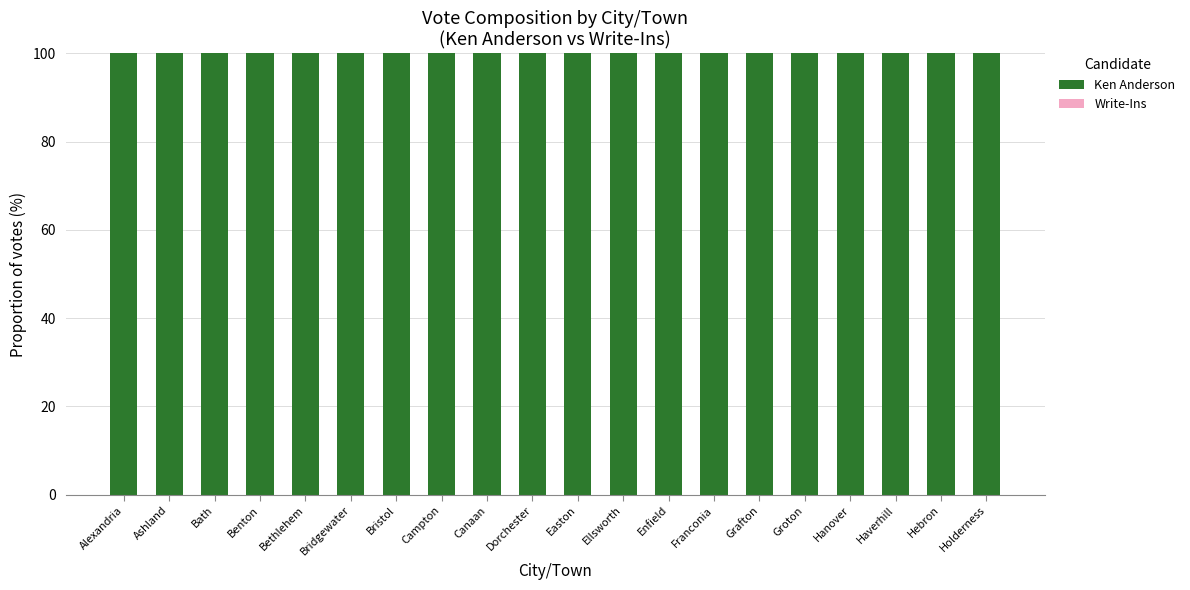

List the series in order of their peak value, lowest first.

Write-Ins, Ken Anderson